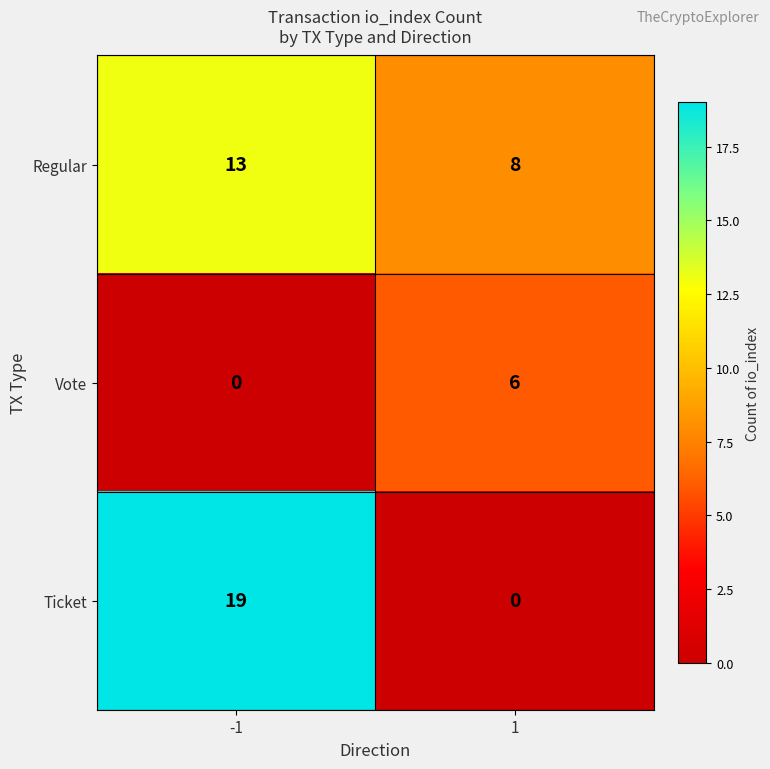

What is the maximum value shown in the chart?

19